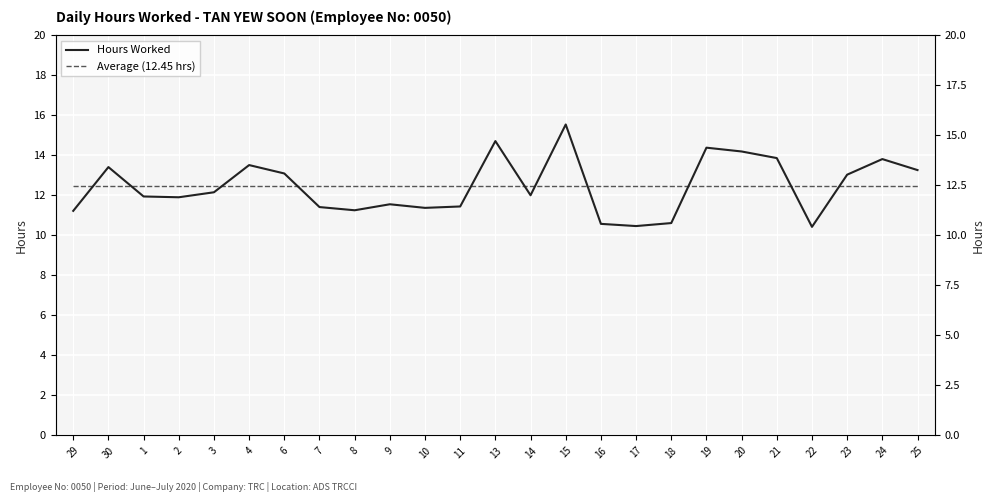

Count the number of data series in this chart.

2